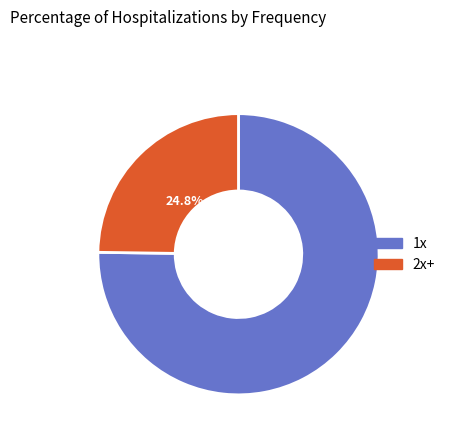

What percentage is the 1x slice, to the nearest percent?

75%